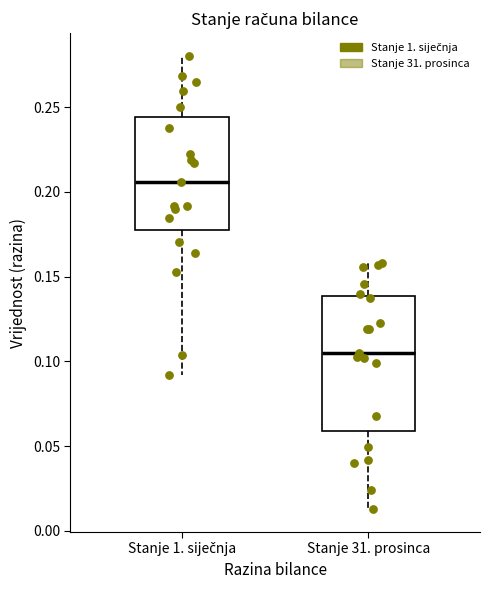

Where does the upper whisker of the box for Stanje 31. prosinca end on the y-axis? The values are not printed on the chart, so give them approximately, as read against the axis.

0.160